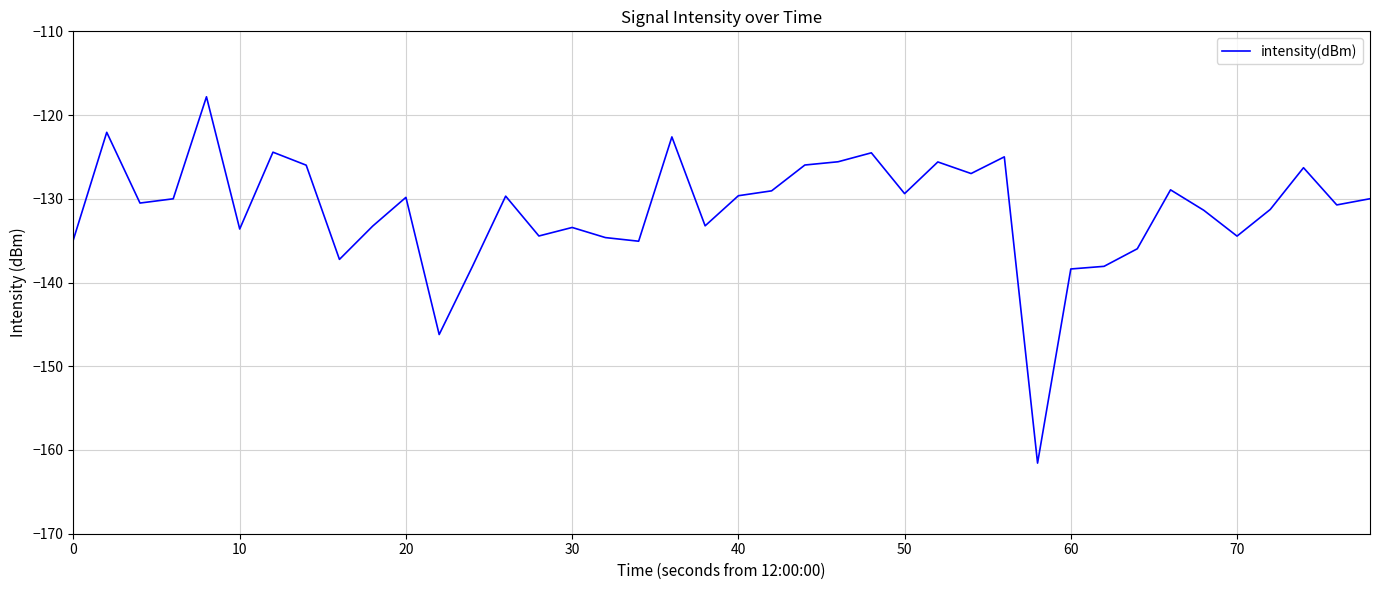

What is the greatest value displayed?

-117.8